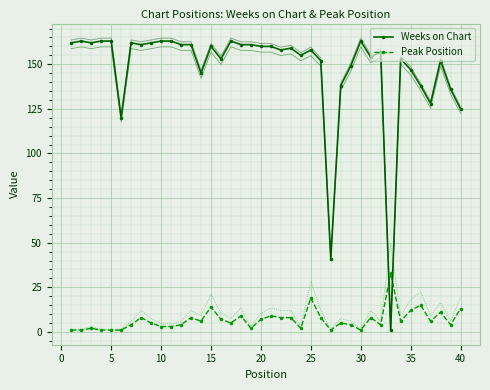

Count the number of categories in the chart.

40